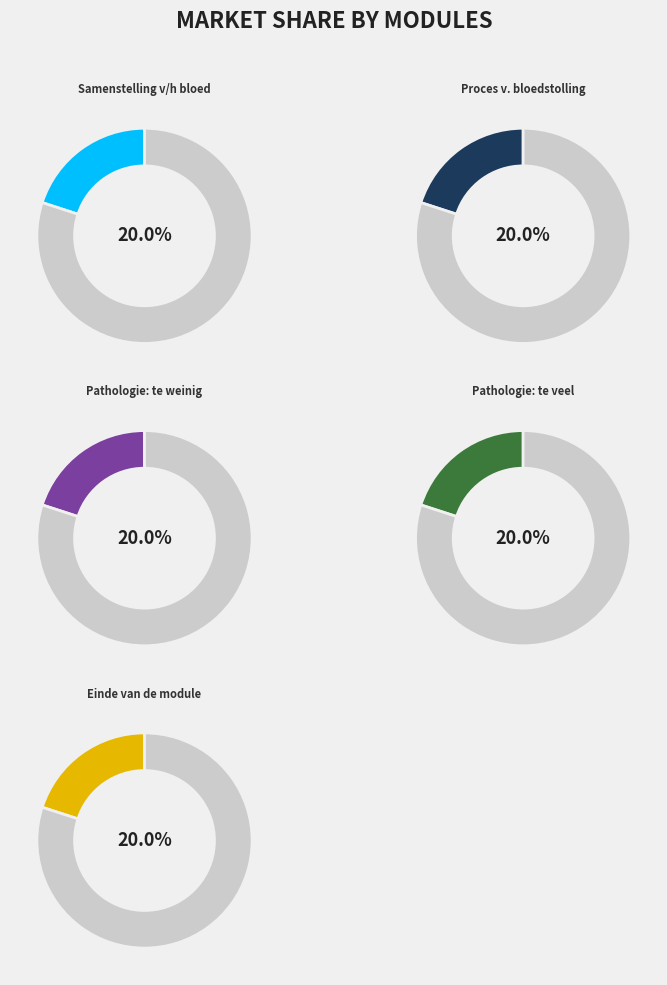

What percentage is the Samenstelling van het bloed slice, to the nearest percent?

20%